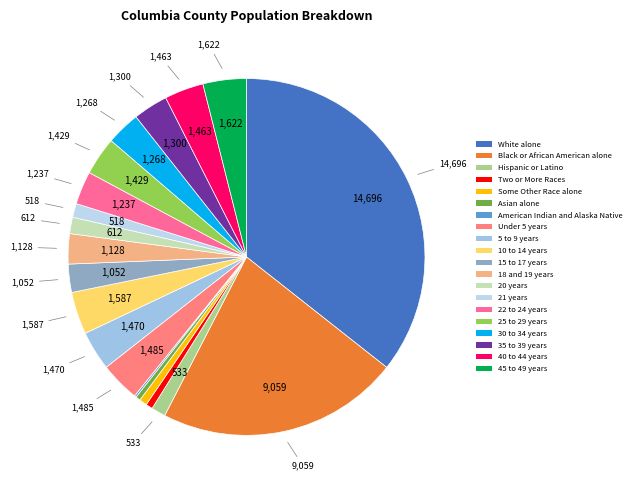

The White alone slice represents 42% of the pie. True or false?

False